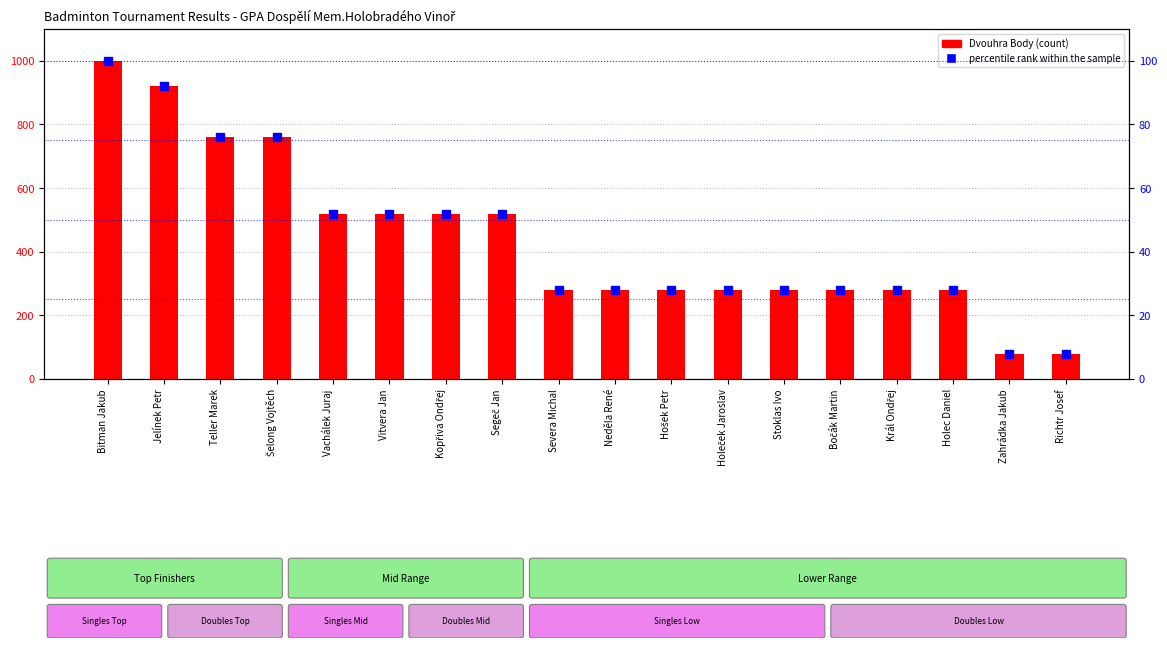

Does the chart contain stacked bars?

No